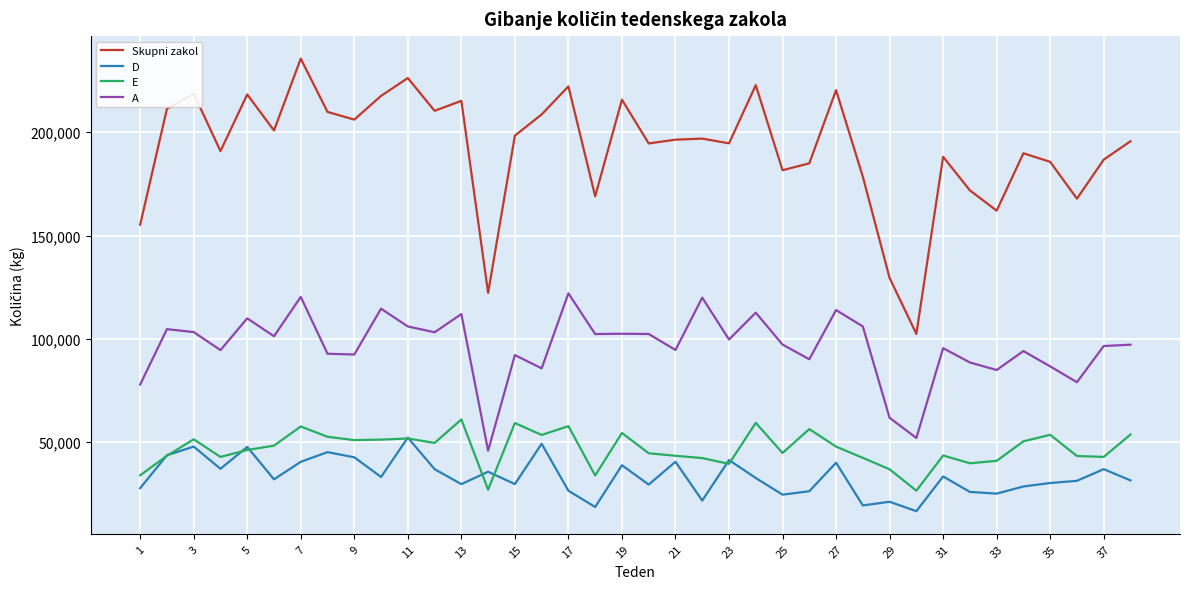

Which series has the largest range (max minus min)?

Skupni zakol